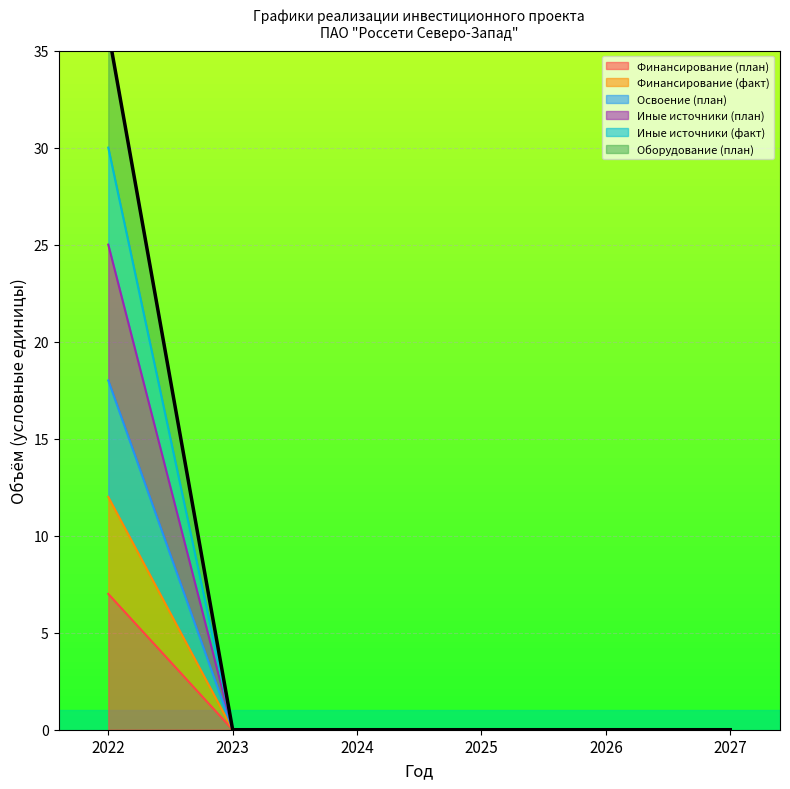

How many lines are shown in the chart?

6